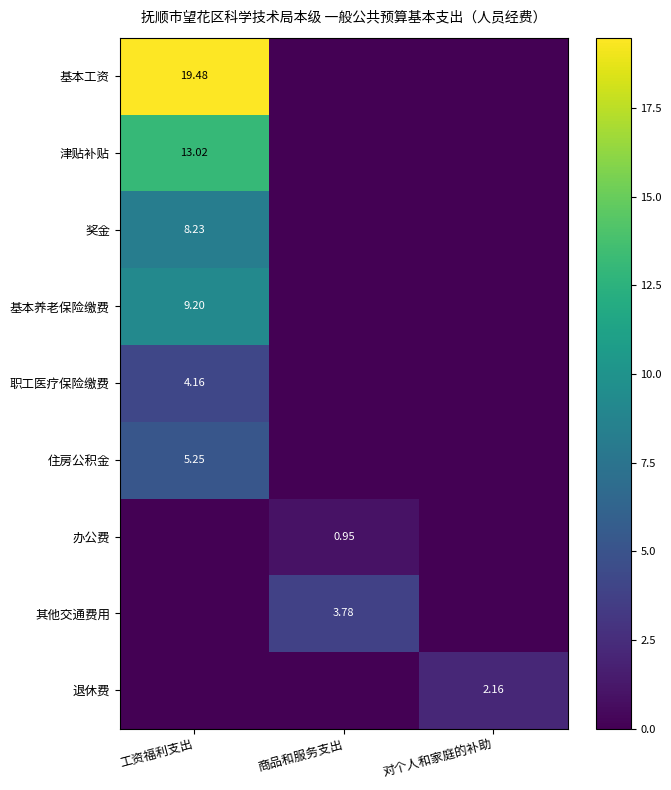

True or false: 基本工资 has a value of 0.0 at 对个人和家庭的补助.

True